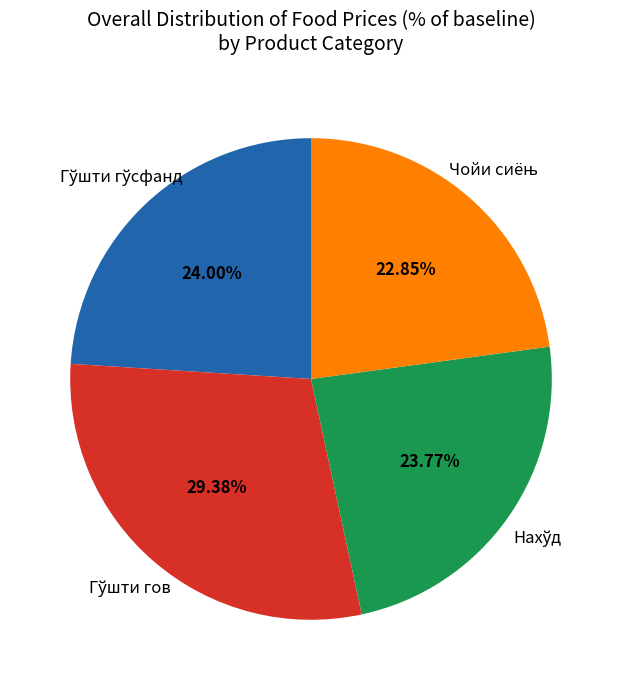

Does any single category account for the majority?

No